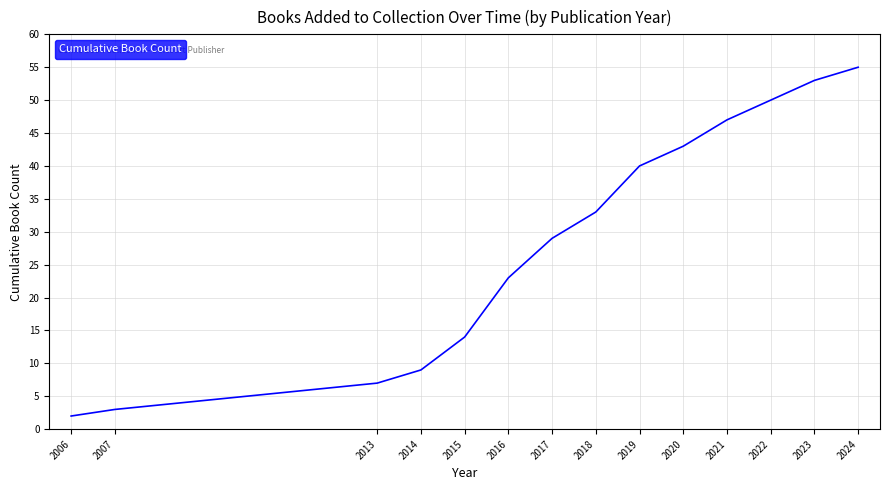

How many categories are shown in the chart?

14